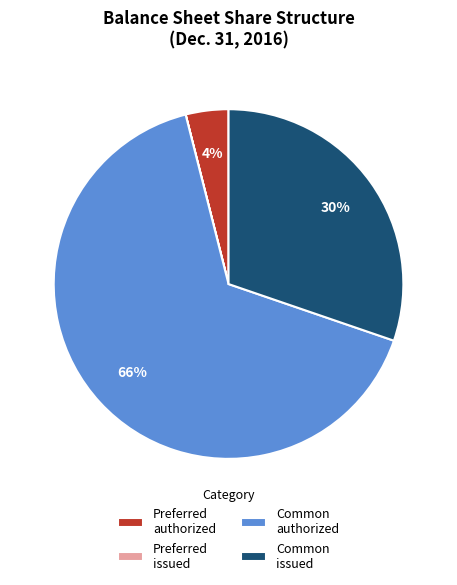

To the nearest percent, what is the average slice percentage?

25%